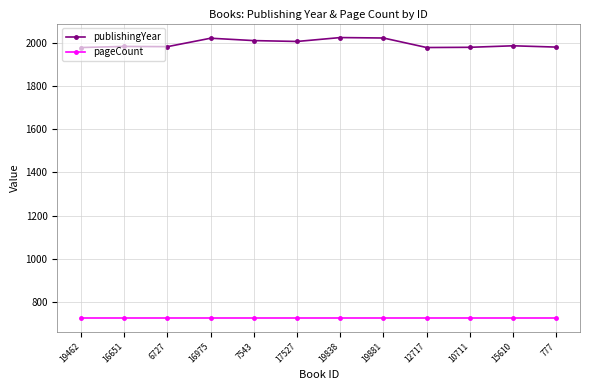

True or false: pageCount and publishingYear cross at least once.

False